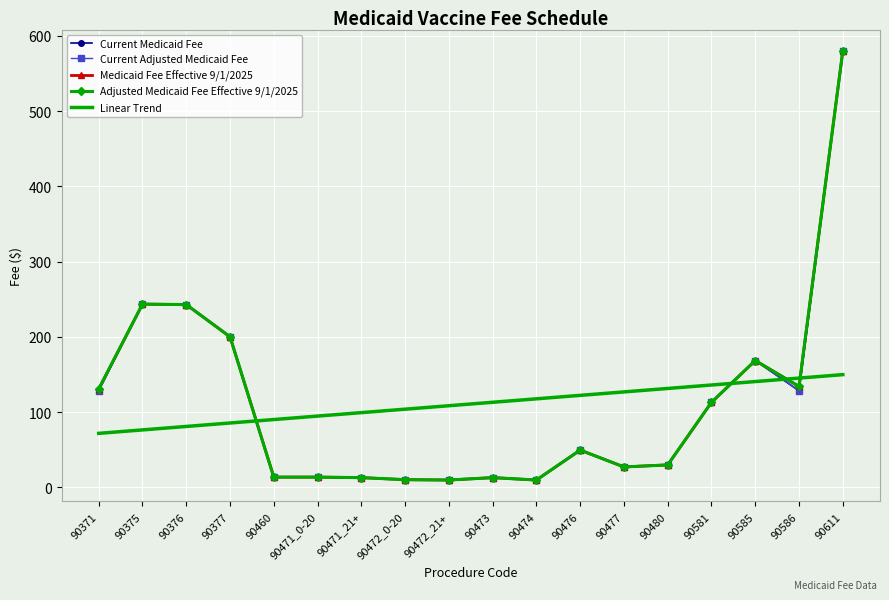

What are all the series names shown in the legend?

Current Medicaid Fee, Current Adjusted Medicaid Fee, Medicaid Fee Effective 9/1/2025, Adjusted Medicaid Fee Effective 9/1/2025, Linear Trend